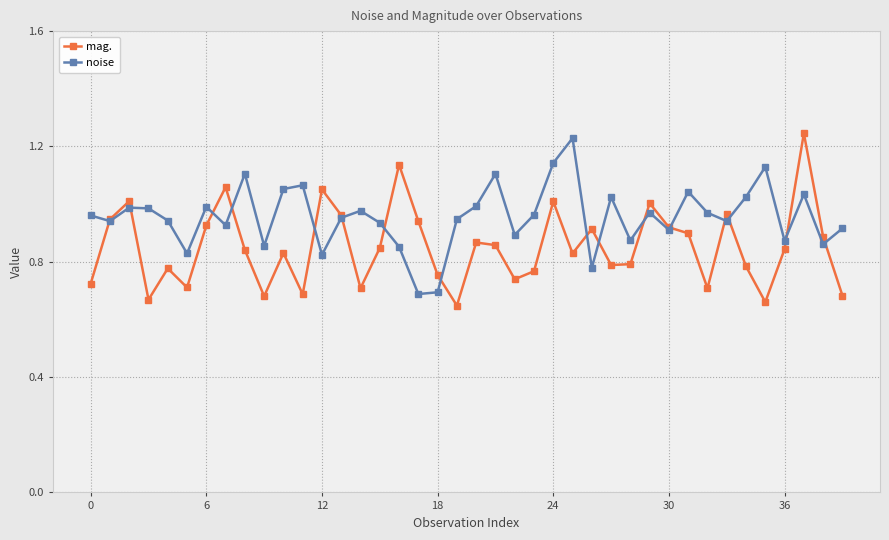

How many lines are shown in the chart?

2